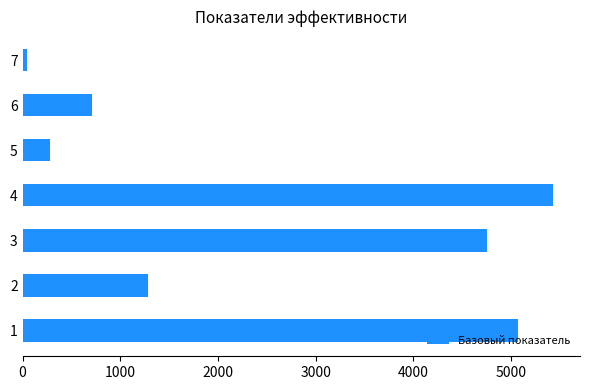

Is it true that the value at 1 is 5067.0?

True